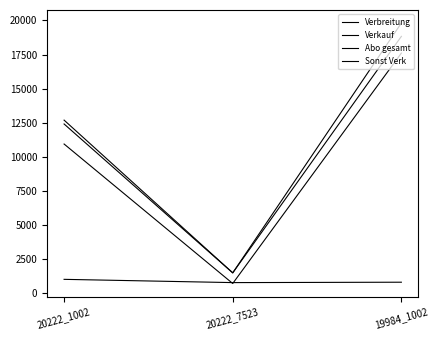

What is the approximate value of Abo gesamt at 20222_7523?

714